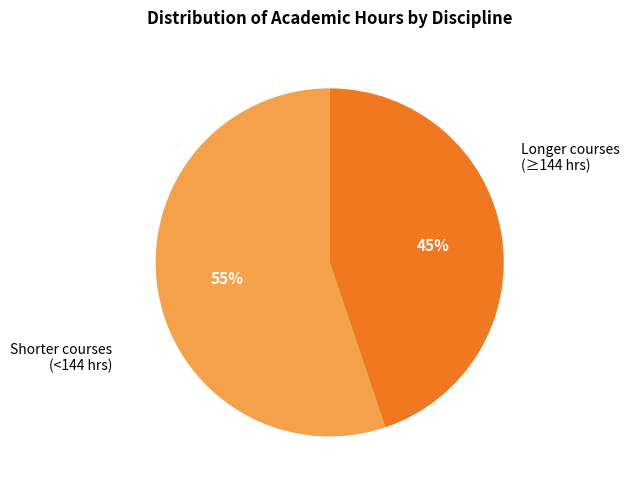

Does Longer courses (≥144 hrs) represent more than half of the total?

No